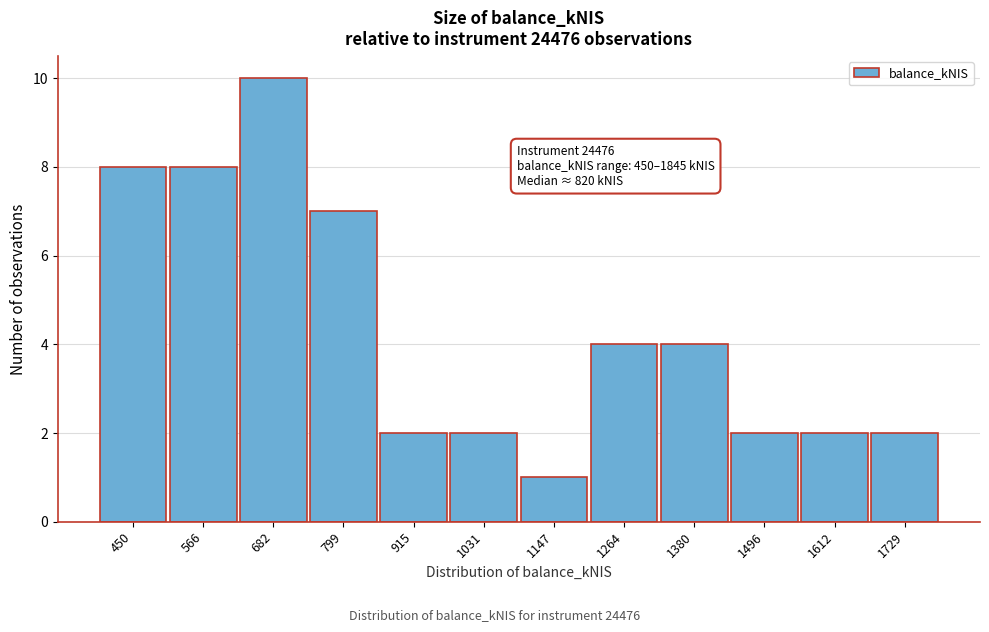

Reading left to right, transcribe all the data shown in this chart.

450=8	566=8	682=10	799=7	915=2	1031=2	1147=1	1264=4	1380=4	1496=2	1612=2	1729=2